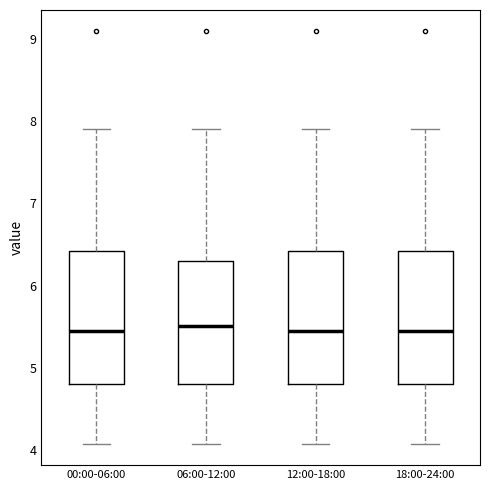

Reading left to right, transcribe this box plot: for each box, give where its median line is, the range the box spans, and where its two whiskers end, as read against the y-axis. The values are not printed on the chart, so give them approximately, as read against the axis.

00:00-06:00: median 5.5, box 4.8 to 6.4, whiskers 4.1 to 7.9
06:00-12:00: median 5.5, box 4.8 to 6.3, whiskers 4.1 to 7.9
12:00-18:00: median 5.5, box 4.8 to 6.4, whiskers 4.1 to 7.9
18:00-24:00: median 5.5, box 4.8 to 6.4, whiskers 4.1 to 7.9